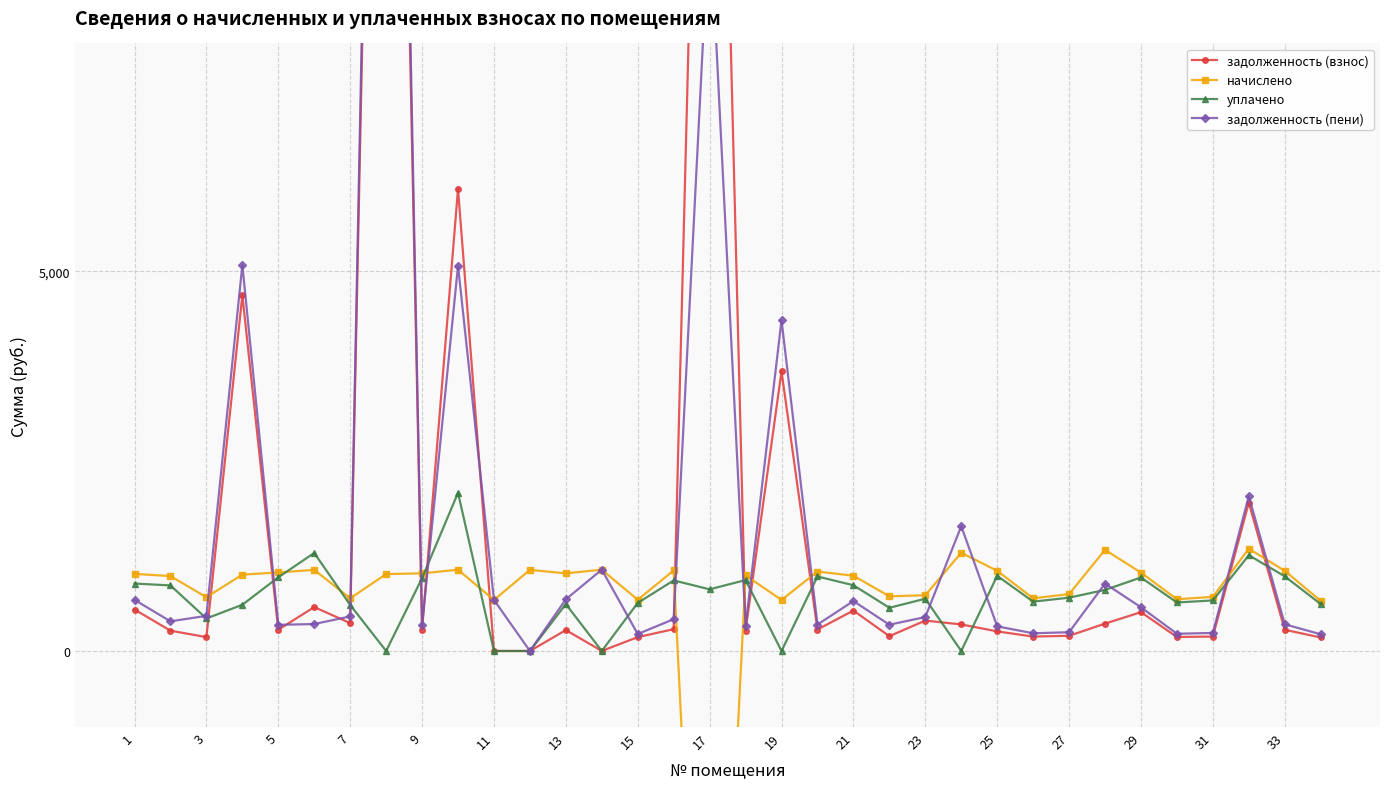

Where is the first local minimum for уплачено?

3